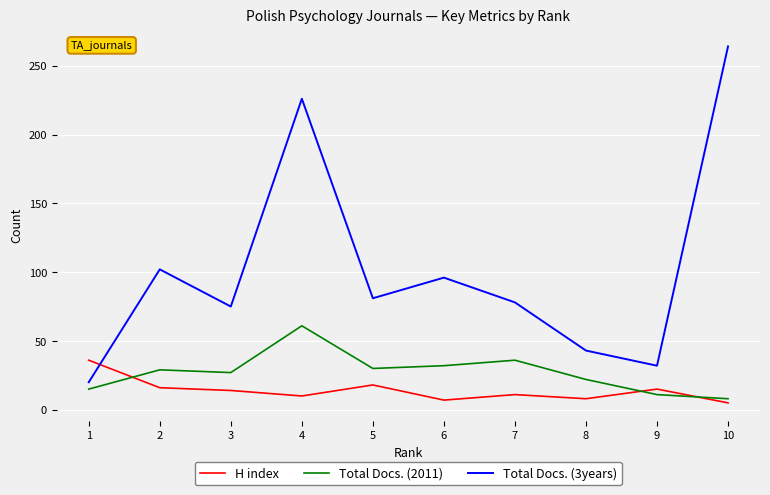

How many lines are shown in the chart?

3